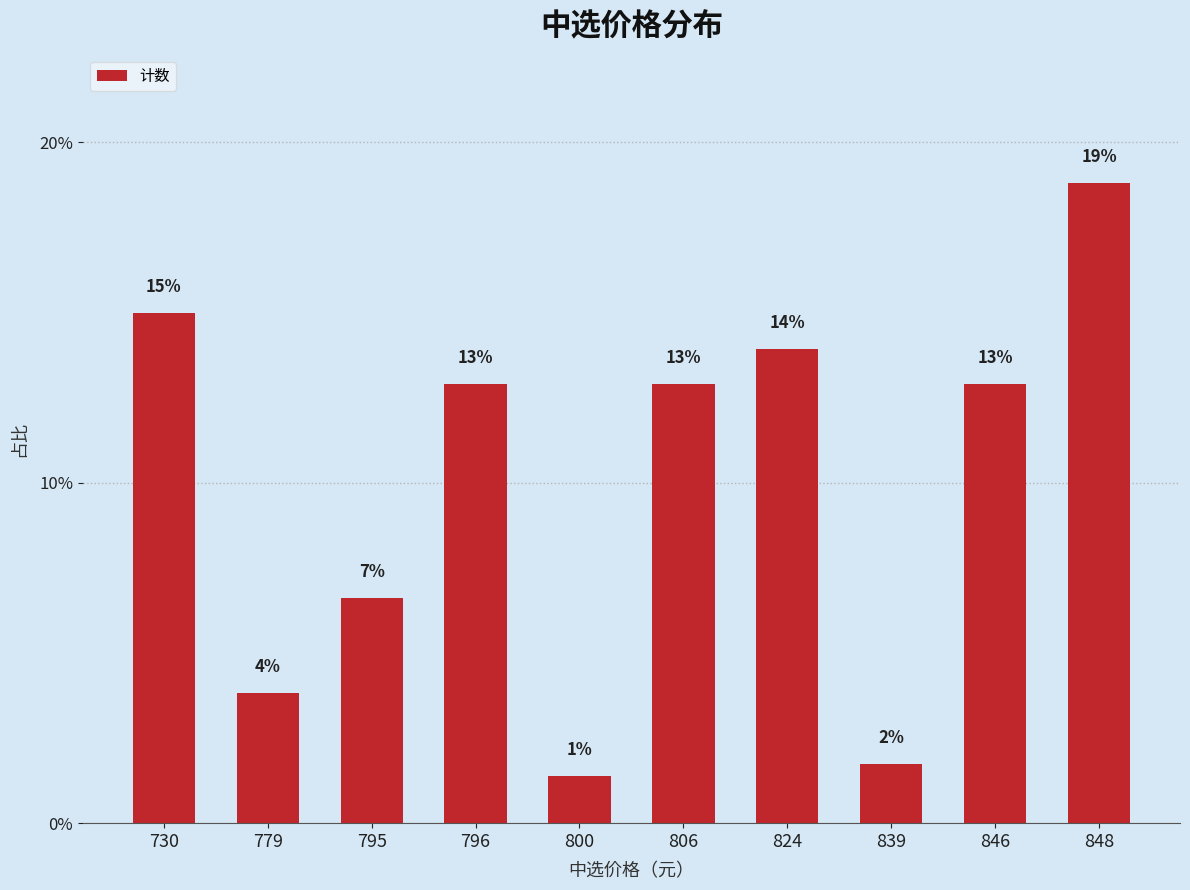

True or false: the data shows 3.2 at 795.

False